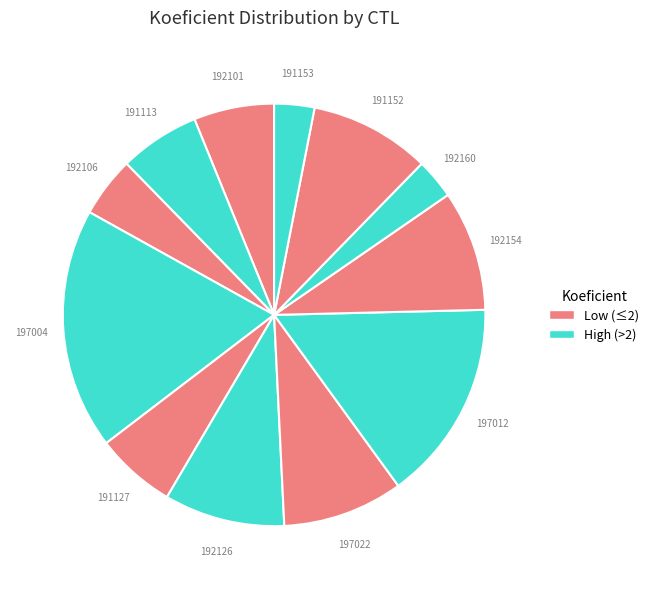

How many segments does this pie chart have?

12